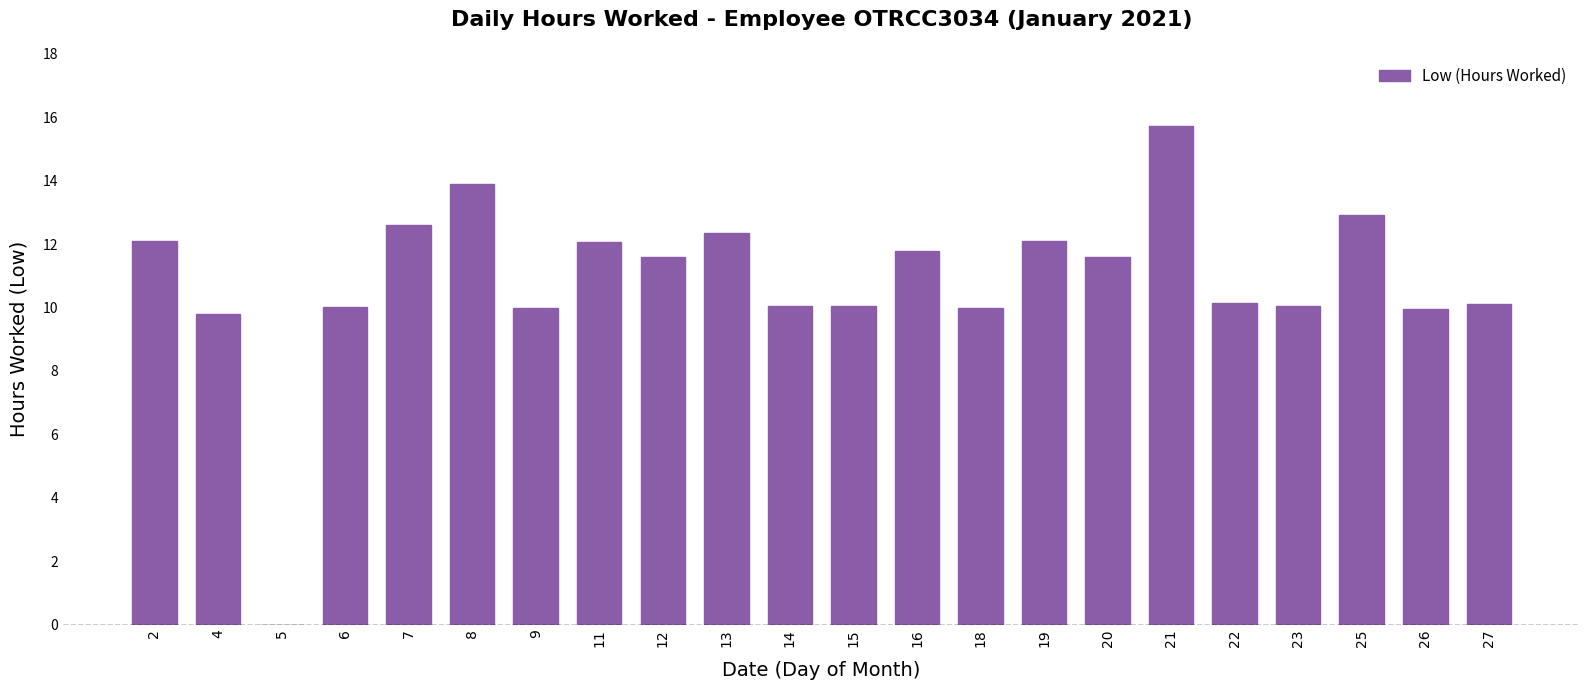

The chart shows a value of 2.2 at 15. True or false?

False